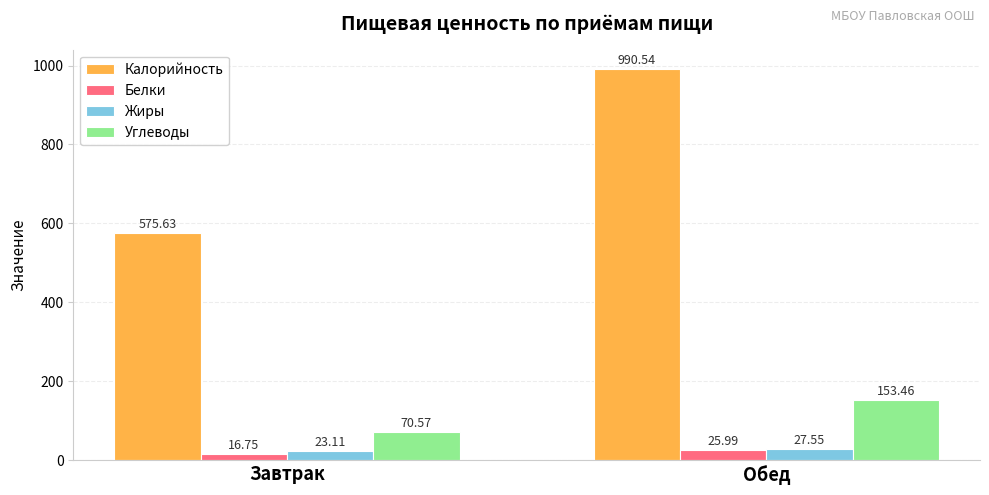

List the labels in order of Углеводы value, smallest first.

Завтрак, Обед